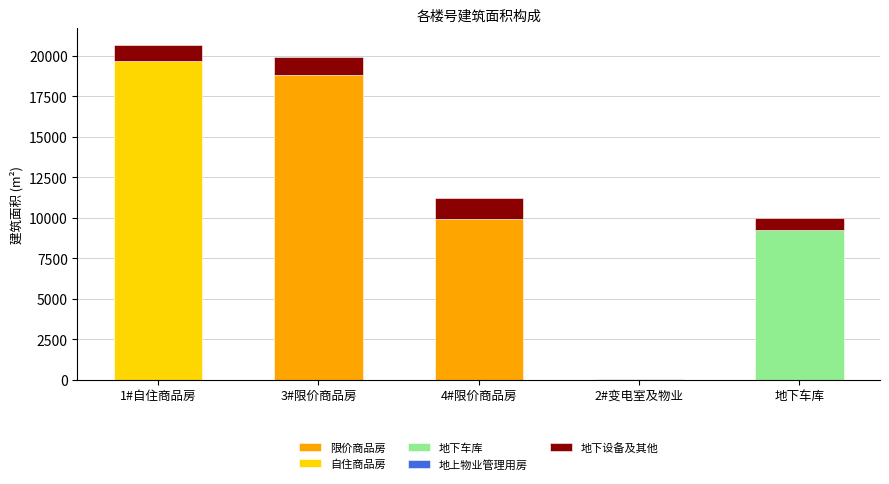

At which label does 限价商品房 reach its peak?

3#限价商品房